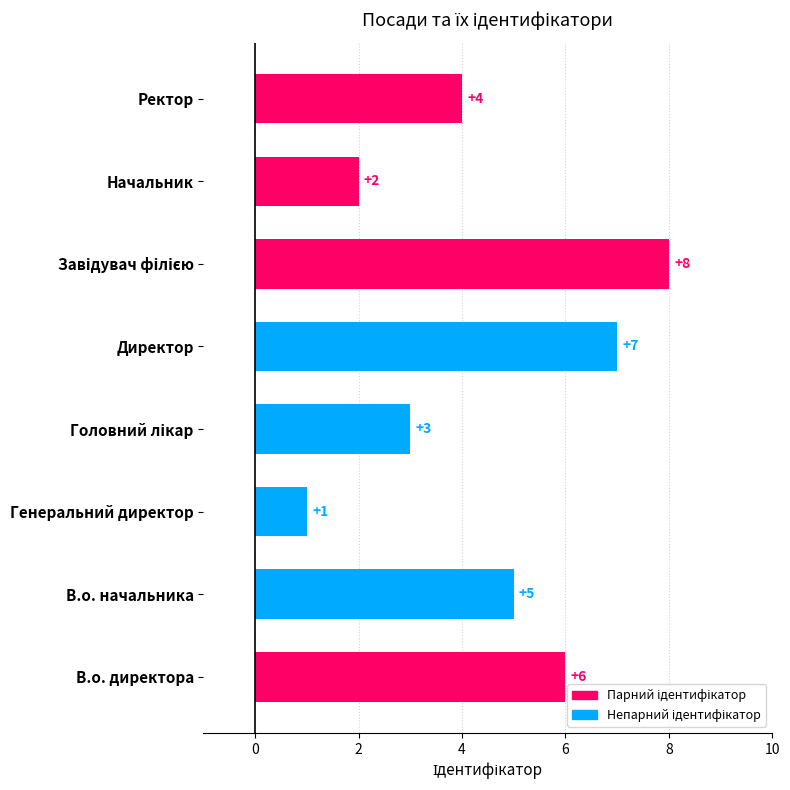

What is the difference between the second highest and minimum values?

6